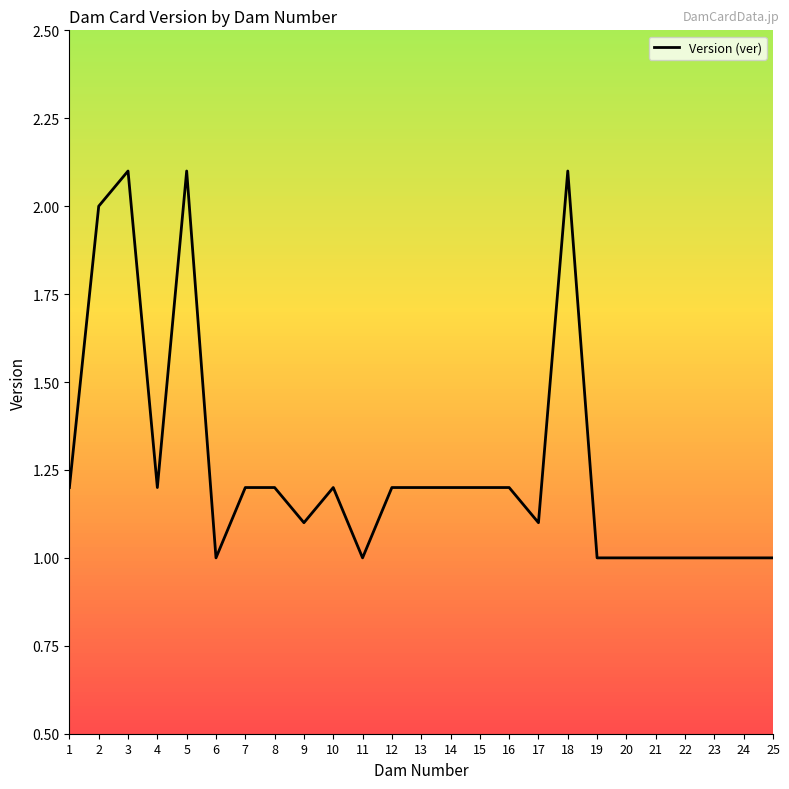

The chart shows a value of 1.0 at 22. True or false?

True